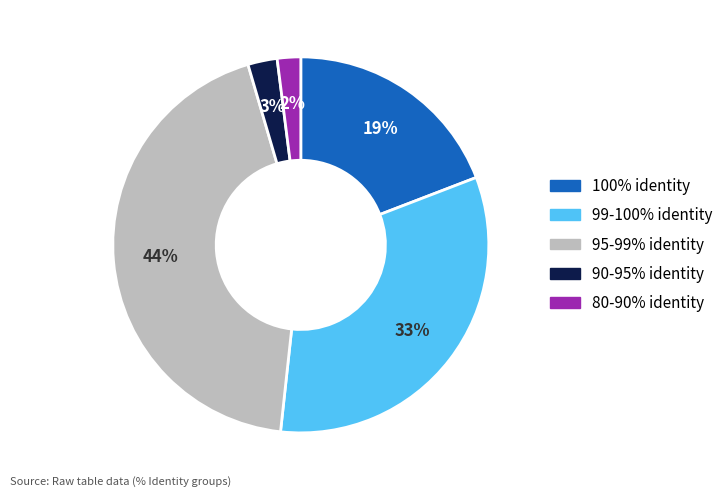

Does any single category account for the majority?

No